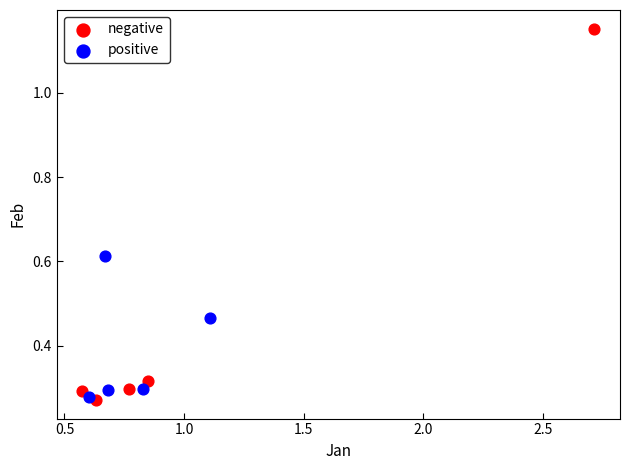

What are all the series names shown in the legend?

negative, positive